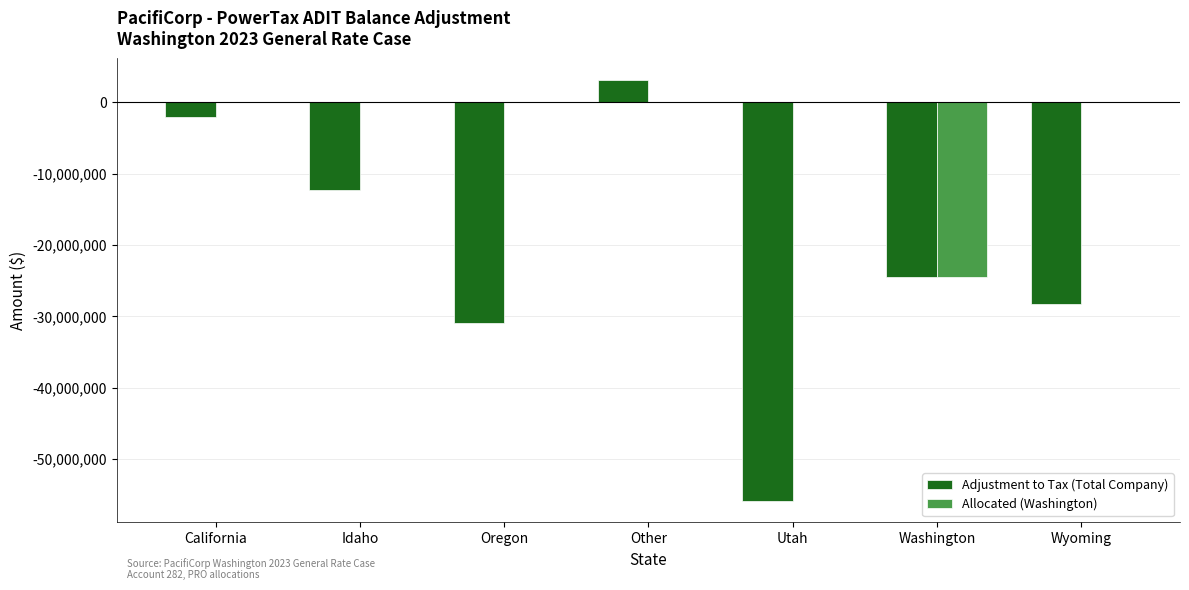

What is the total value across all series at Wyoming?

-28333438